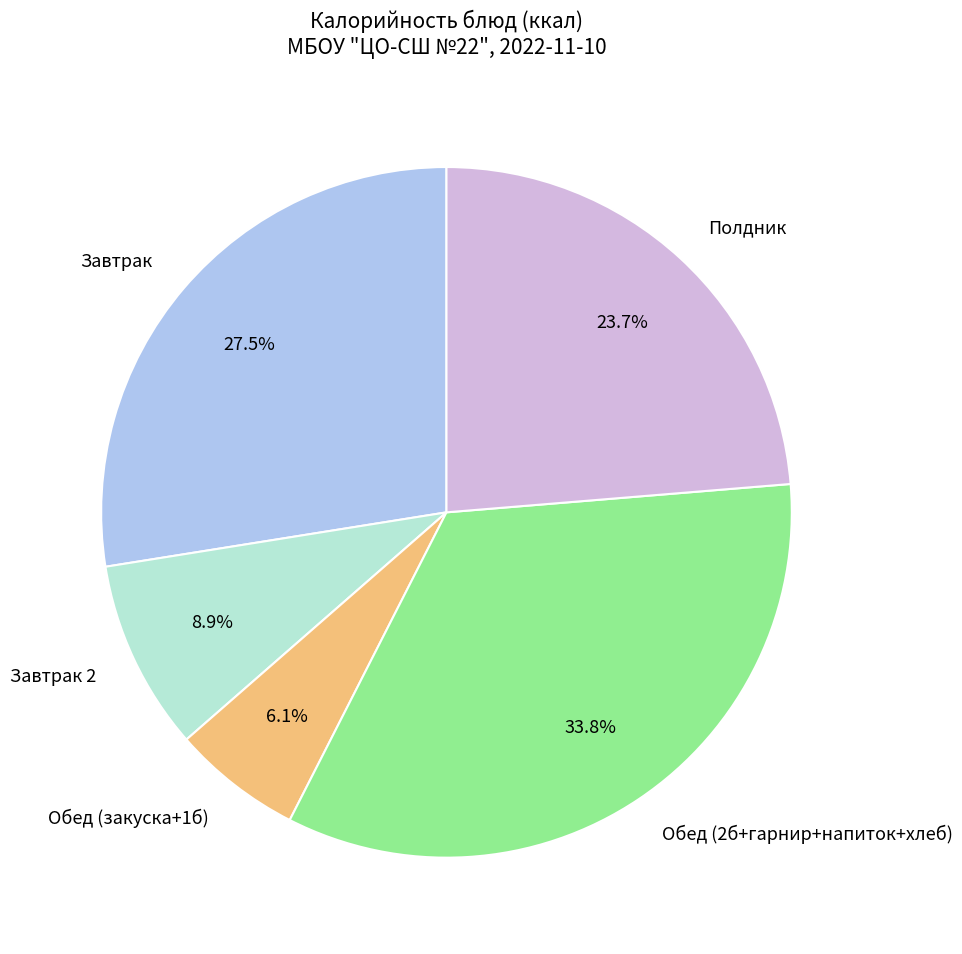

Which category has the biggest portion of the pie?

Обед (2б+гарнир+напиток+хлеб)